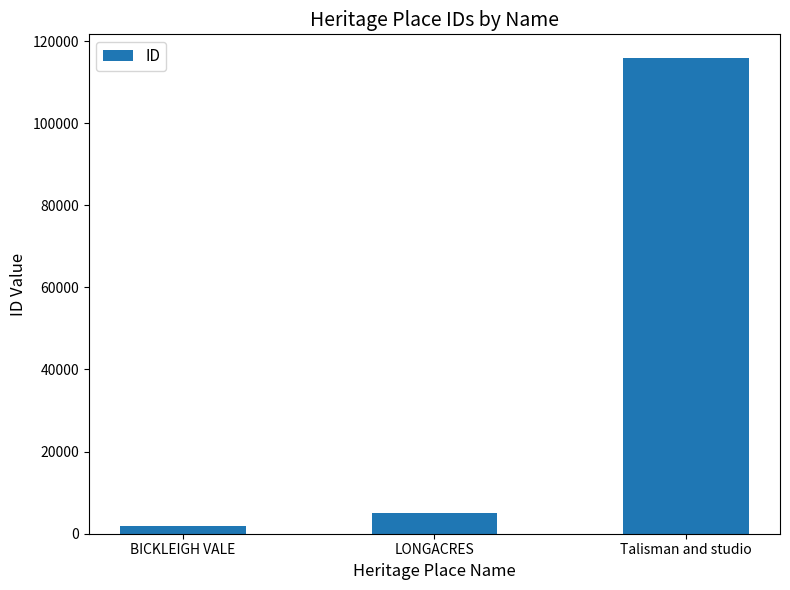

Where is the data nearest to the value 58848?

LONGACRES